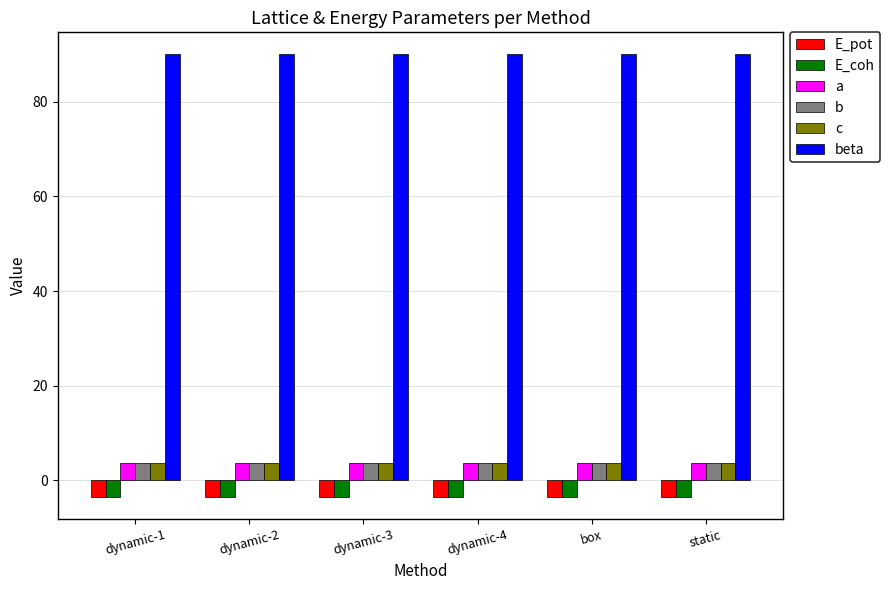

What is the sum of all E_pot values?

-21.2